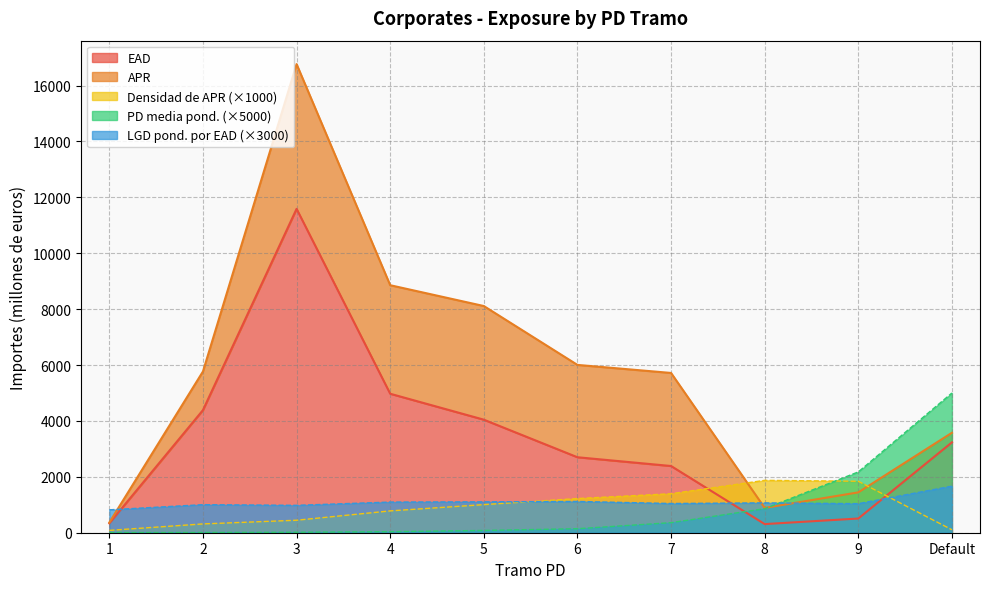

Is the value of PD media ponderada at 6 greater than the value of Densidad de APR at 2?

No